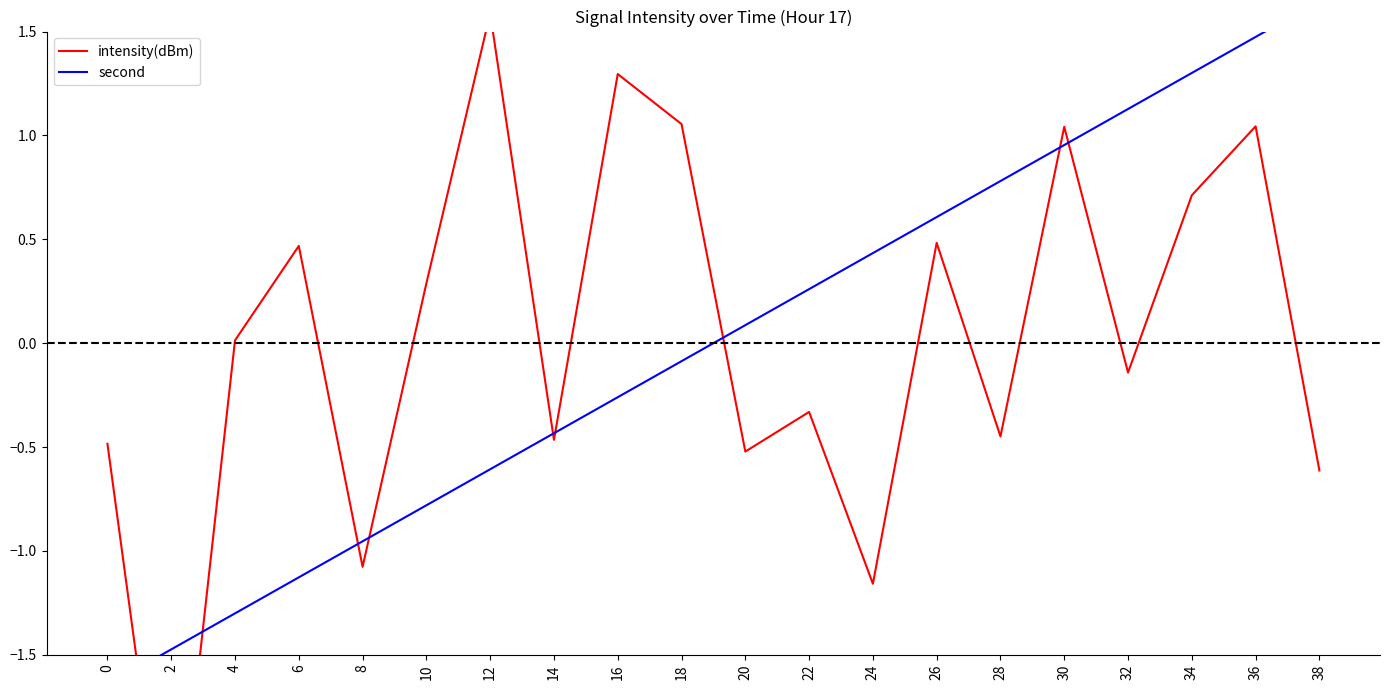

How many distinct data groups are displayed?

2